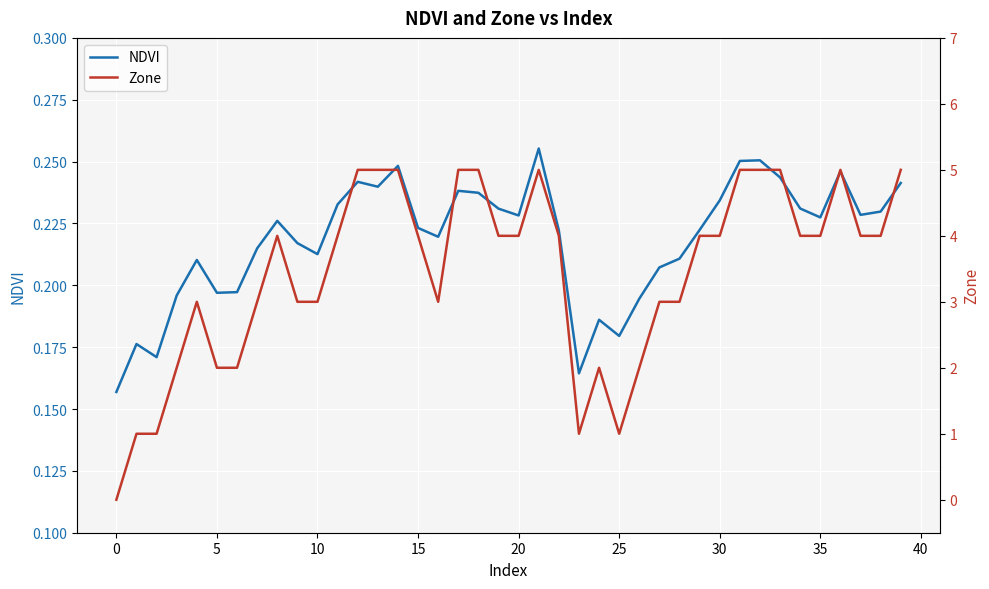

The value of NDVI at 35 is 0.1. True or false?

False